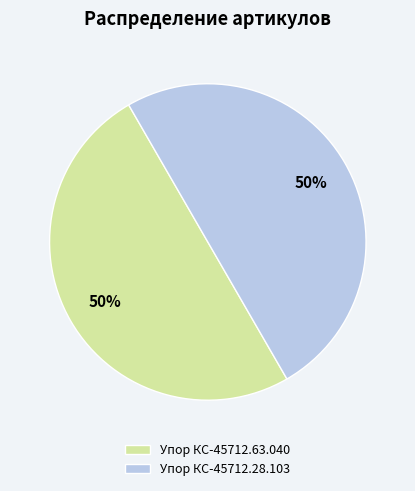

The Упор КС-45712.28.103 slice represents 57% of the pie. True or false?

False